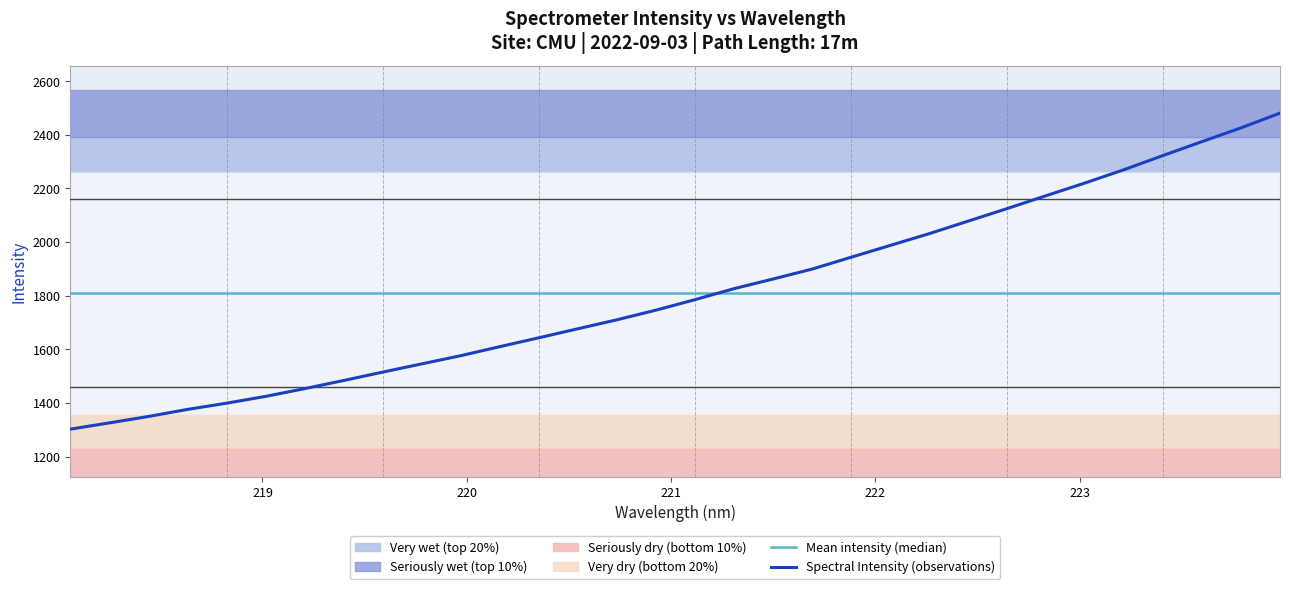

Which series ends up on top after the final intersection of Mean intensity (median) and Spectral Intensity (observations)?

Spectral Intensity (observations)